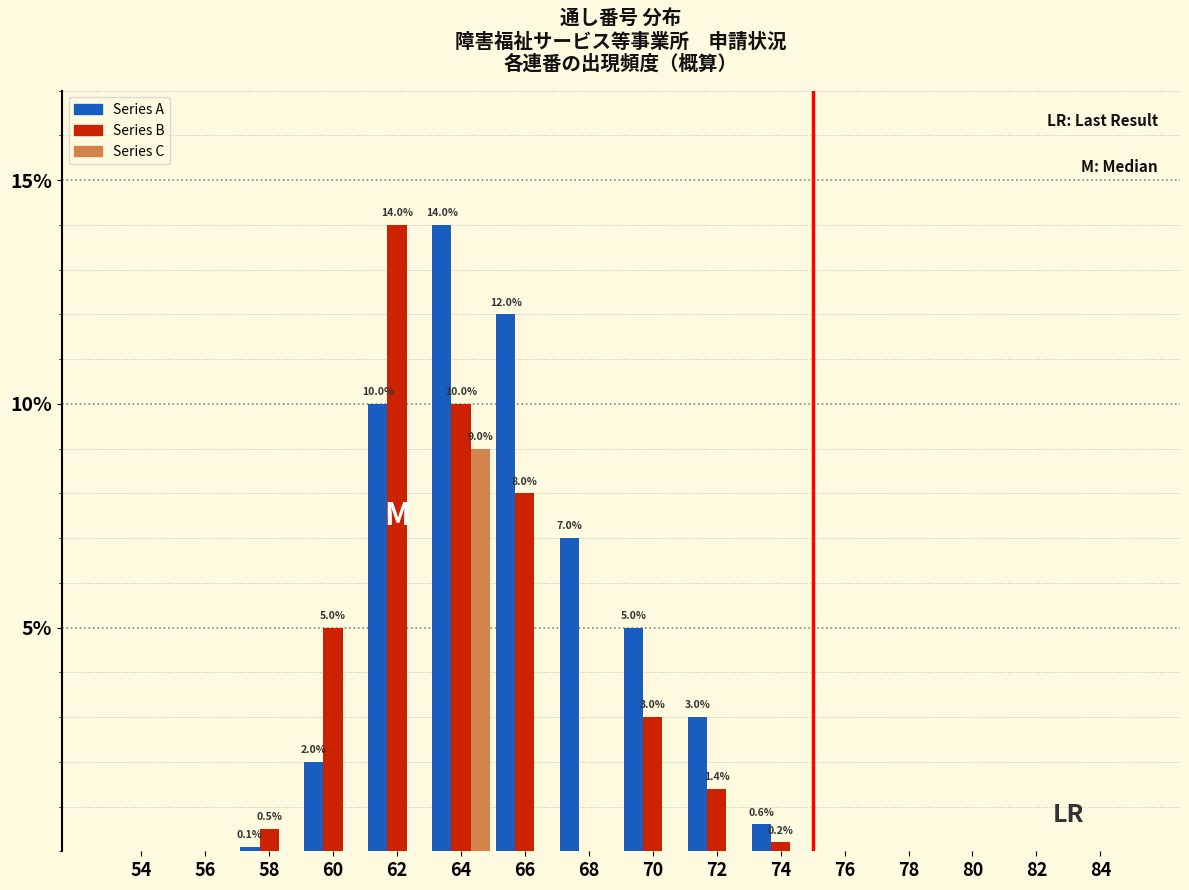

The value of Series B at 68 is -7.3. True or false?

False